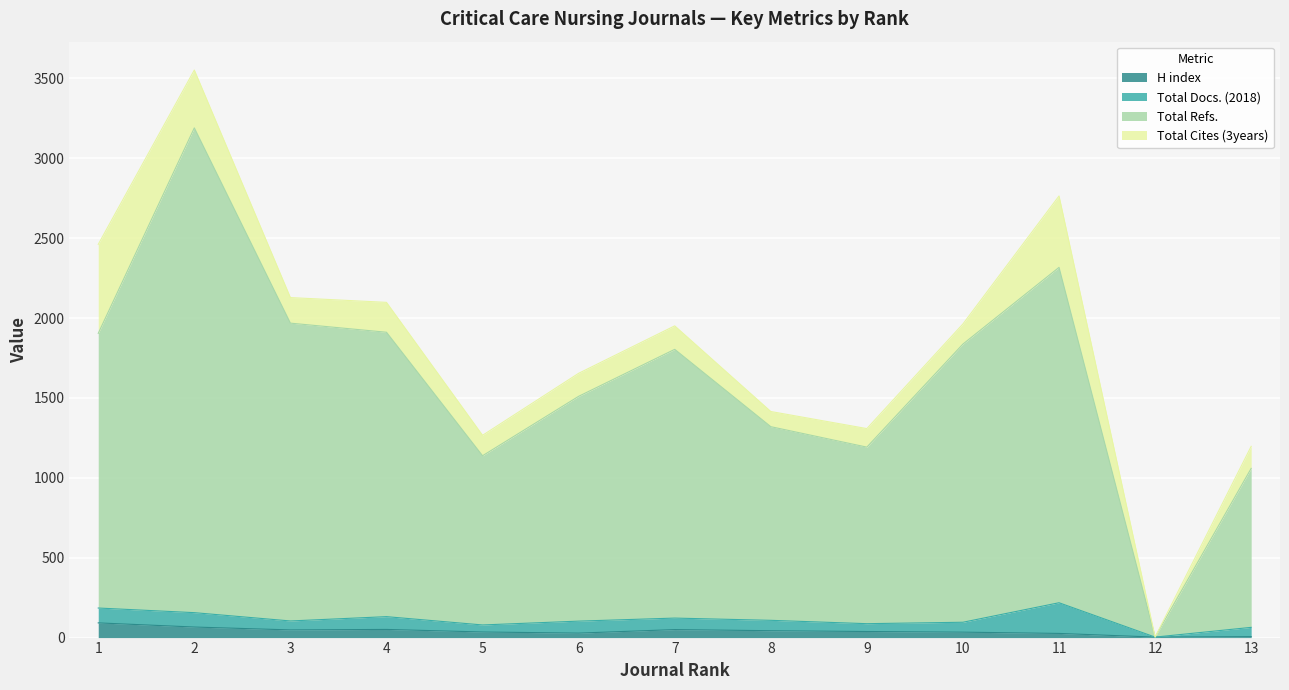

What is the highest value of the H index series?

92